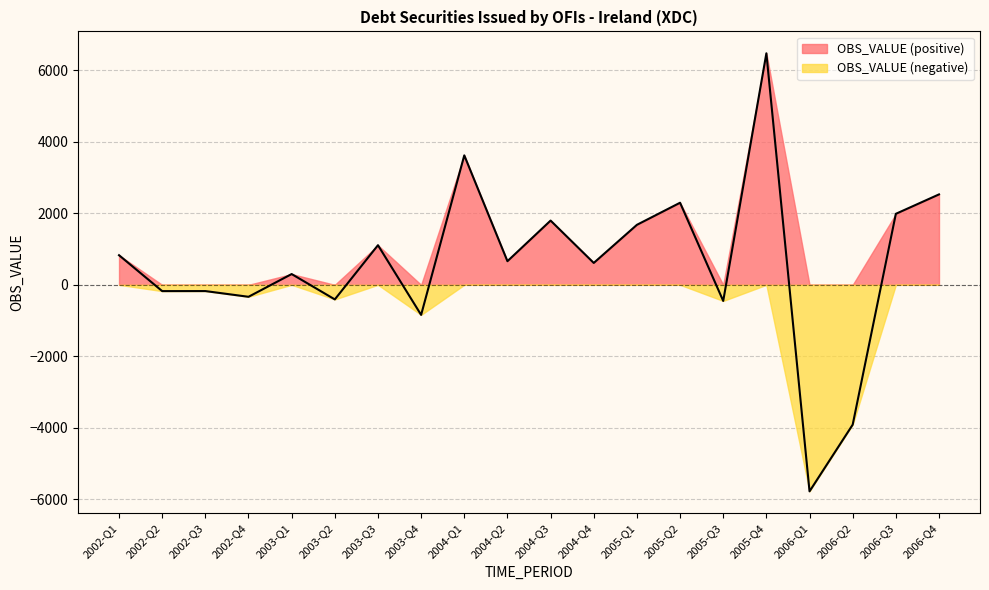

How many positive values are there?

12